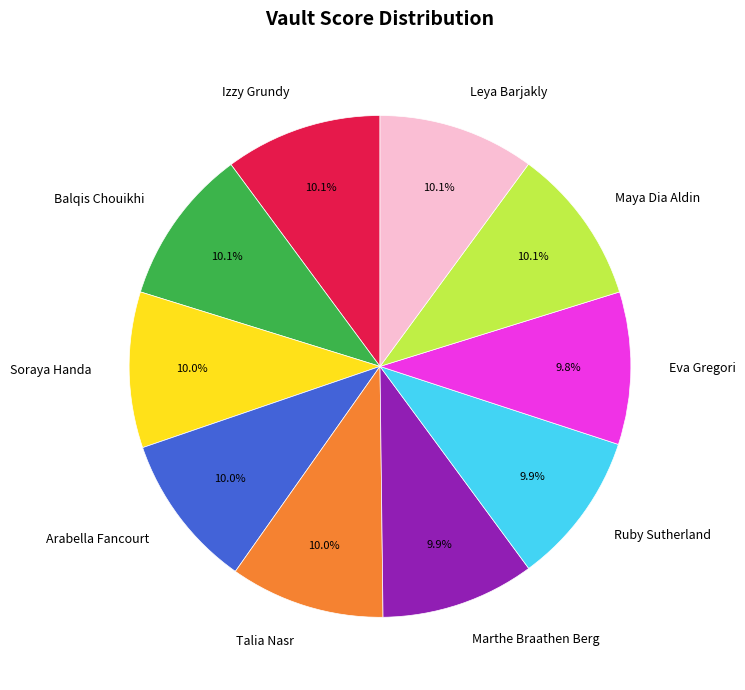

How many segments does this pie chart have?

10